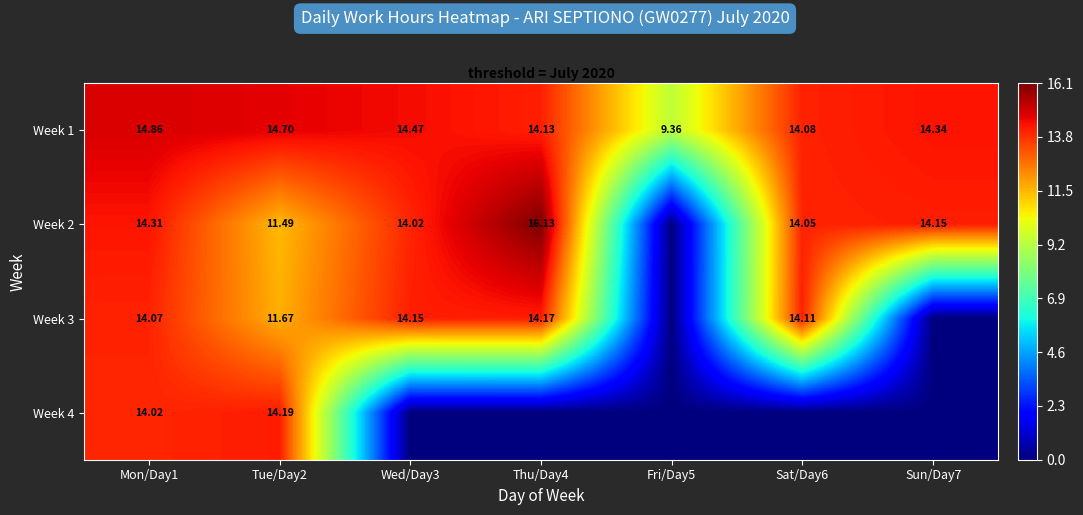

Is the value of Week 3 at Thu/Day4 greater than the value of Week 2 at Sun/Day7?

Yes